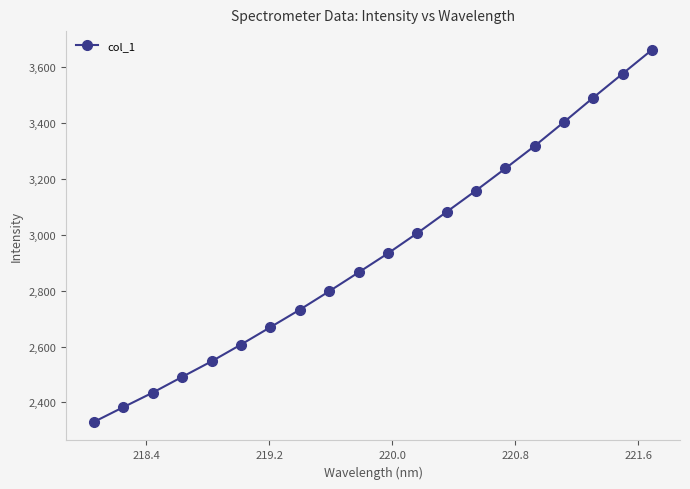

How many values exceed 2933?

10